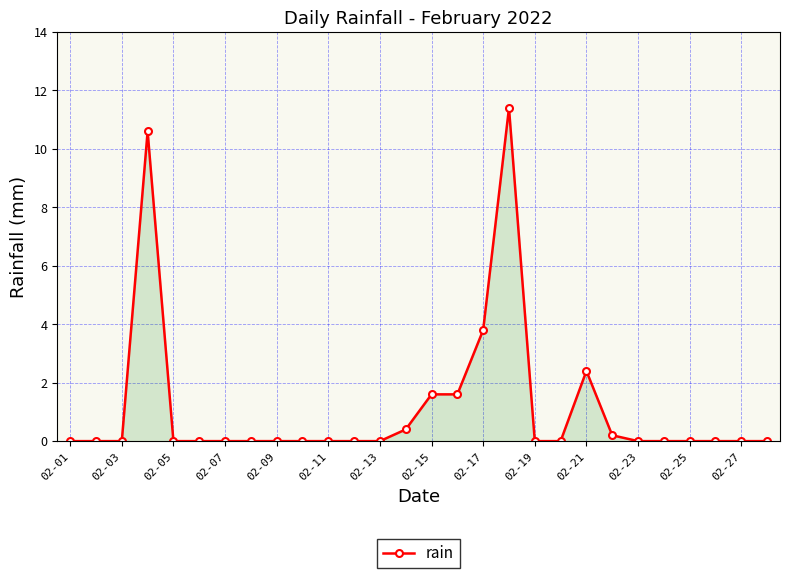

What is the greatest value displayed?

11.4